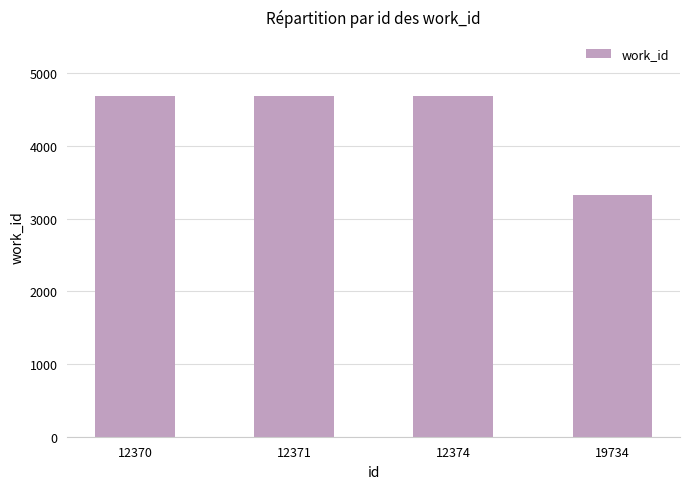

Reading right to left, list all the values displayed in this chart.

19734=3330	12374=4687	12371=4687	12370=4687